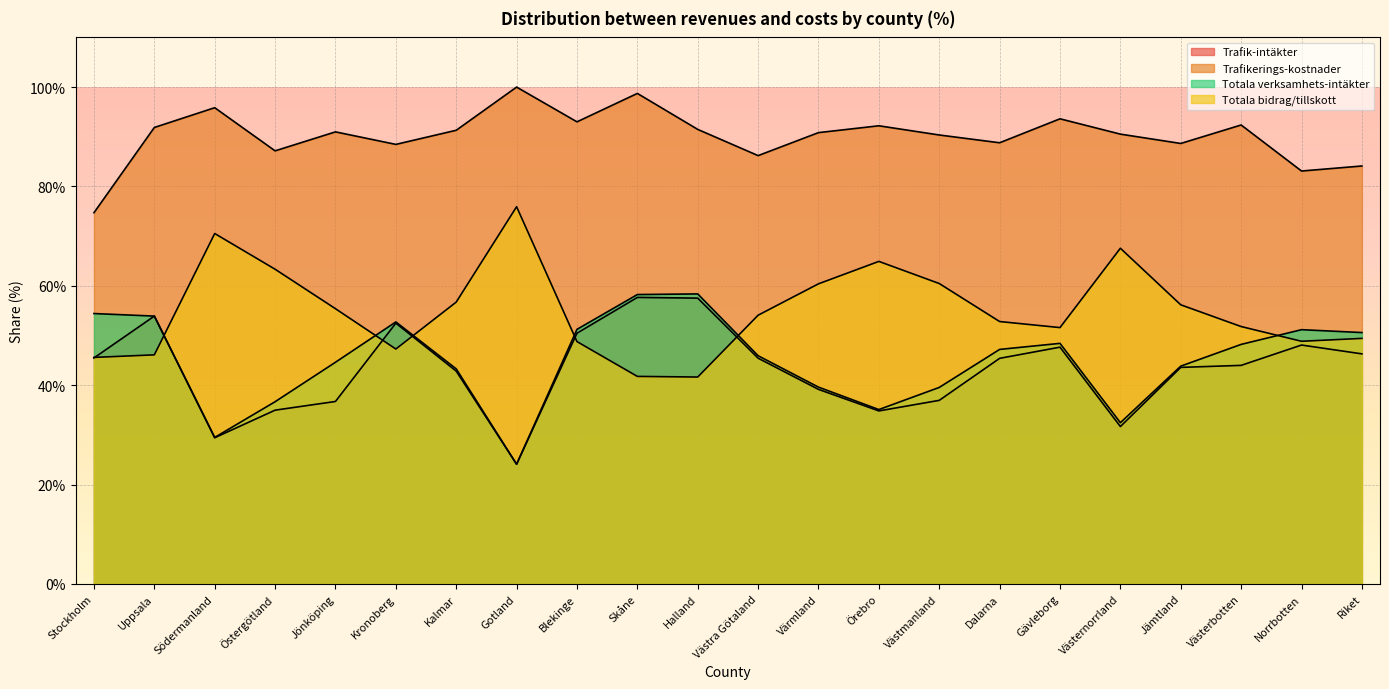

What is the difference between the second highest and second lowest values in the Trafik-intäkter series?

28.1